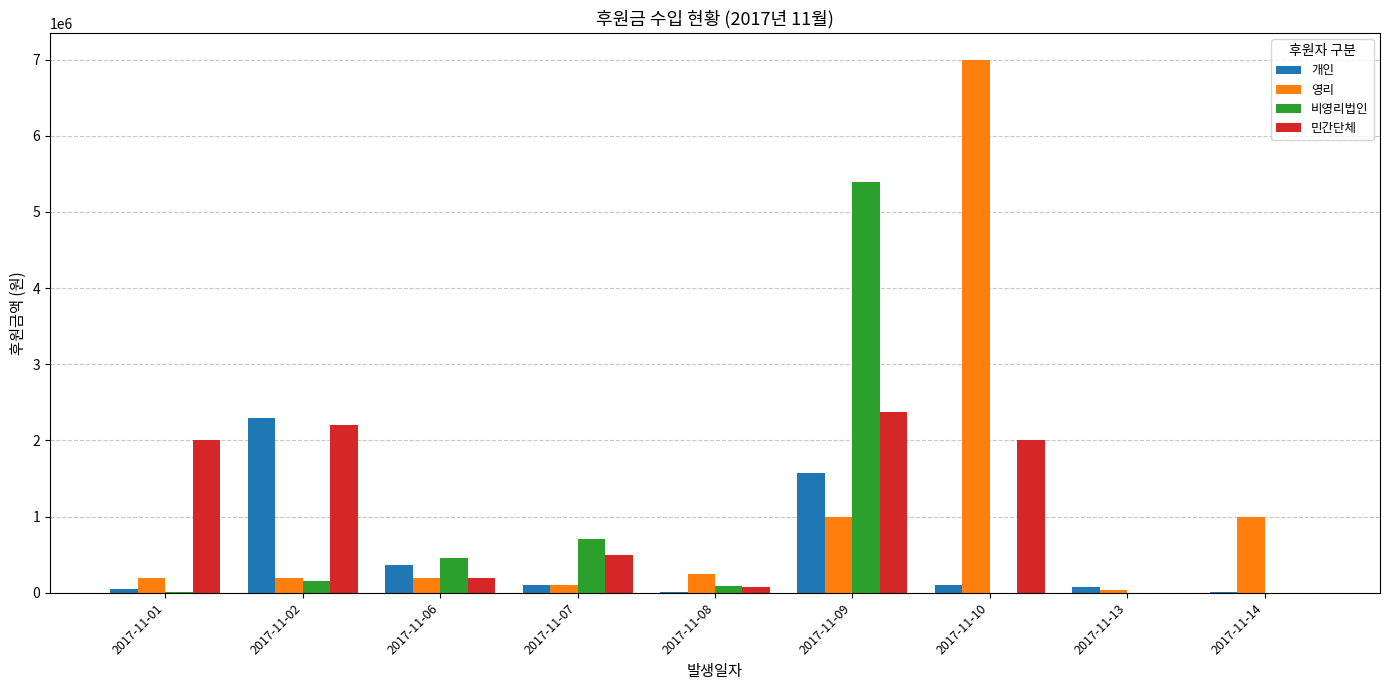

At which label is 개인 closest to 1150000?

2017-11-09